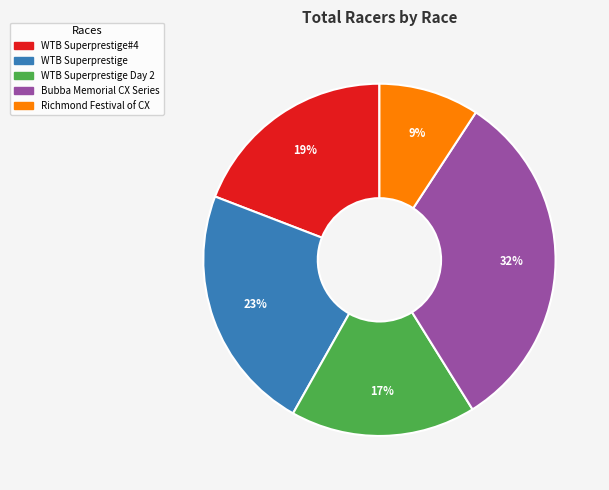

To the nearest percent, what is the difference between the largest and smallest slice percentages?

23%